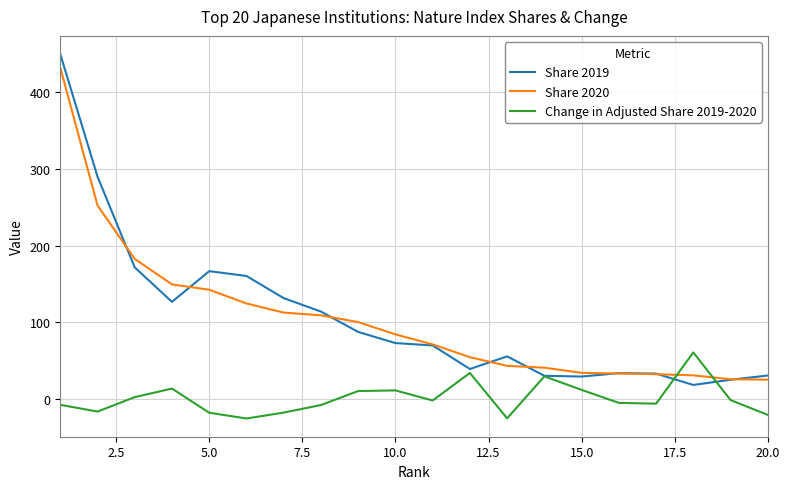

What is the greatest value displayed?

448.8